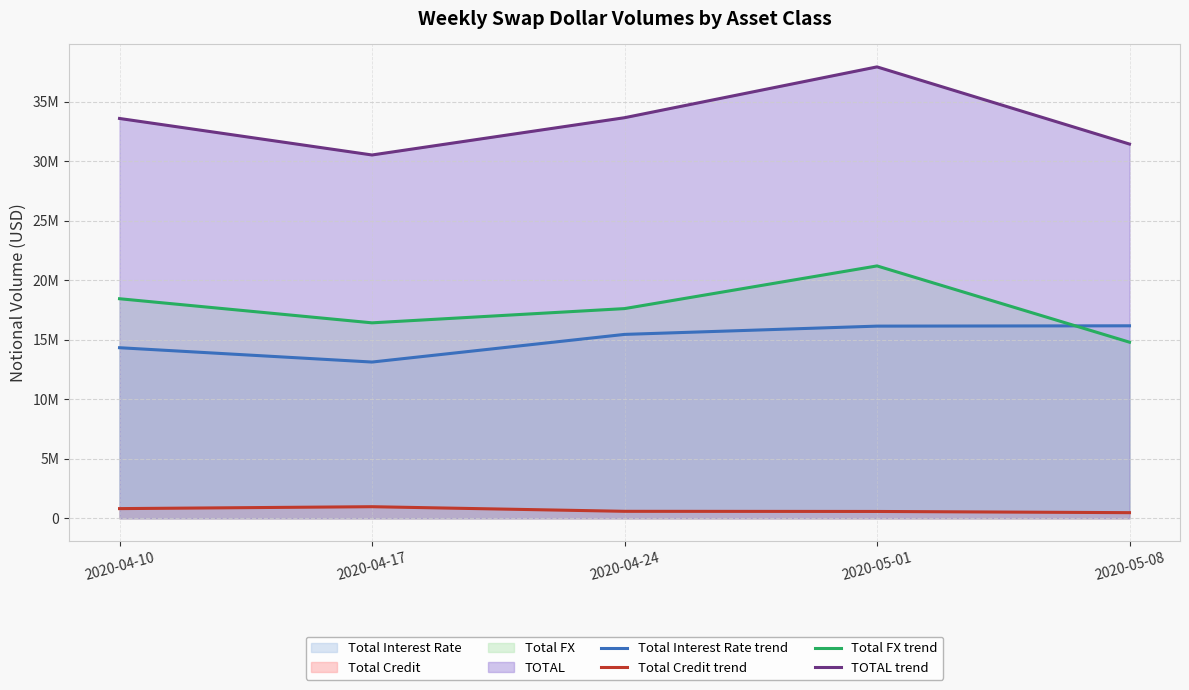

Which series has the largest range (max minus min)?

TOTAL (line)